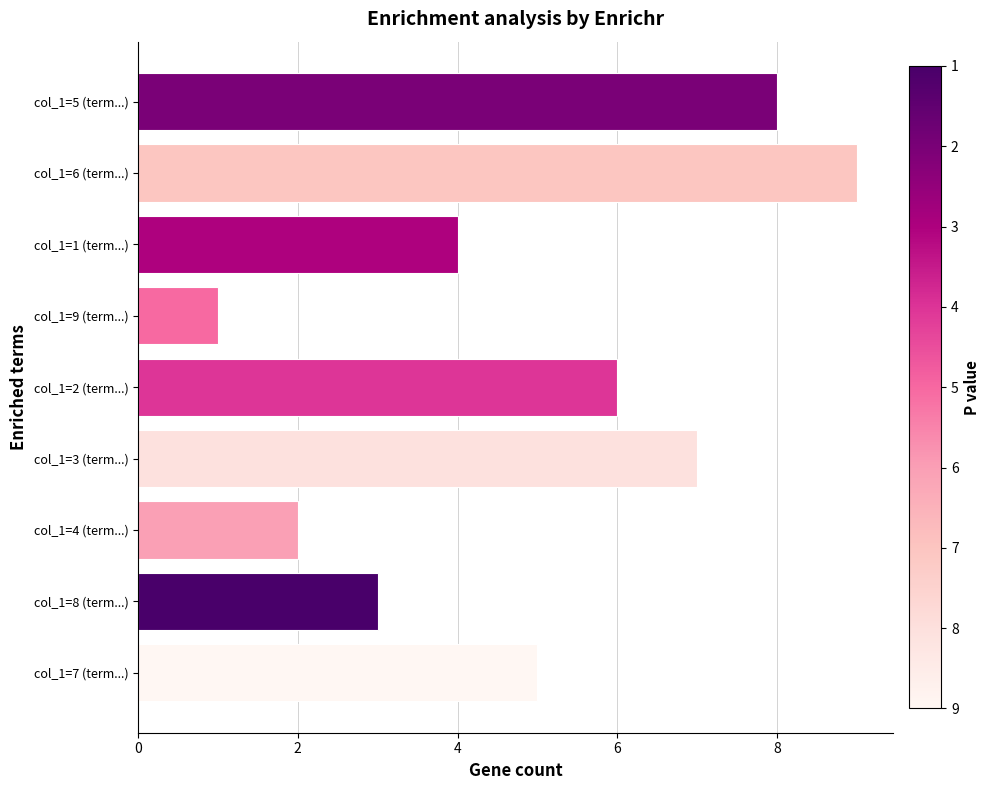

What is the difference between the second highest and second lowest values?

6